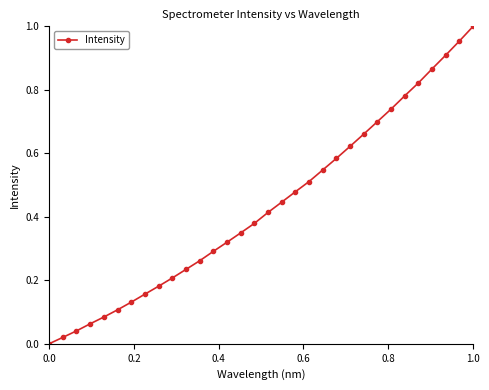

How many data points does each series have?

32